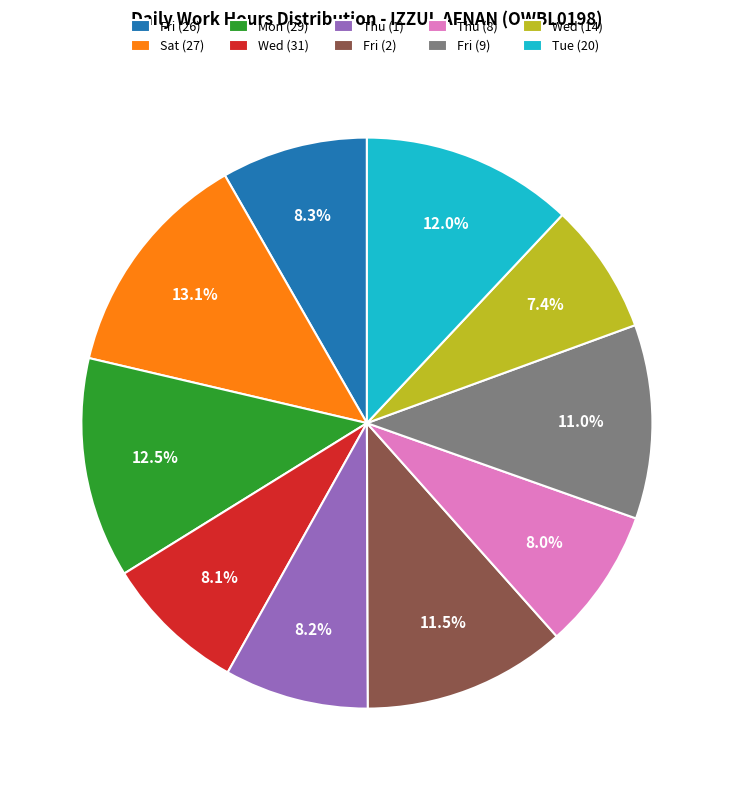

Is there a majority slice in this chart?

No